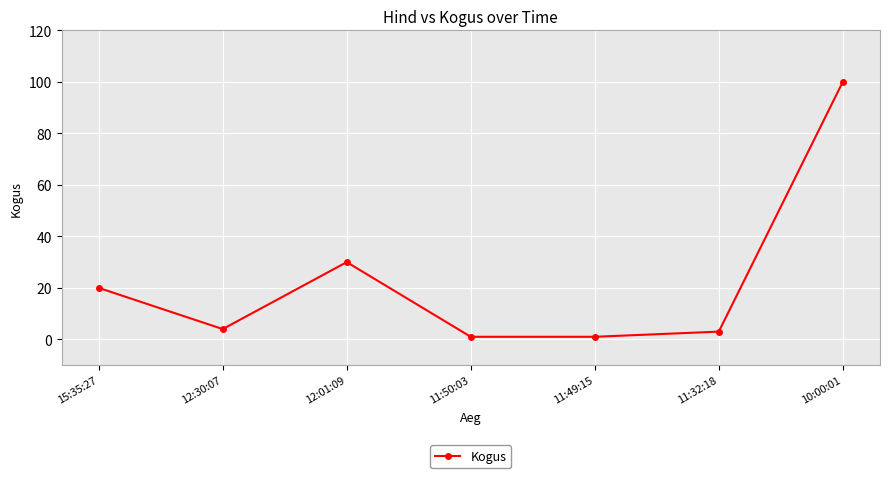

Which category has the highest value across all series?

10:00:01